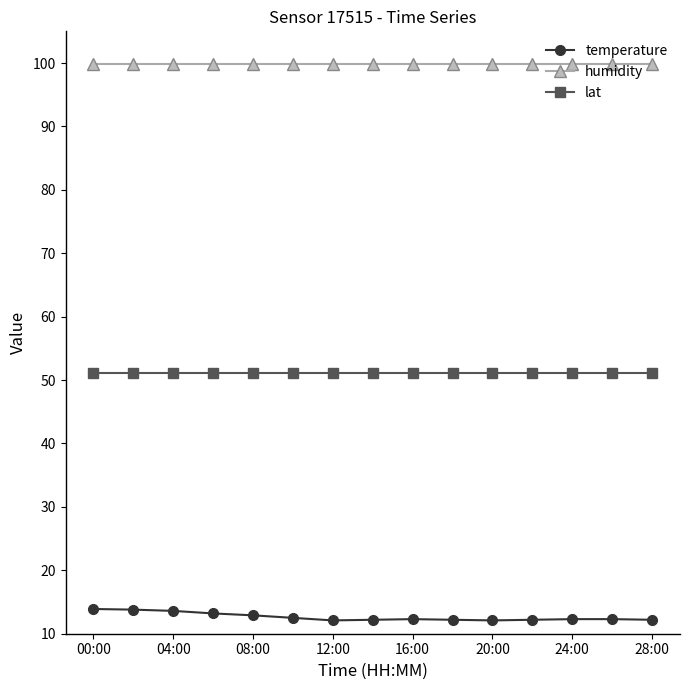

What is the minimum value shown in the chart?

12.1